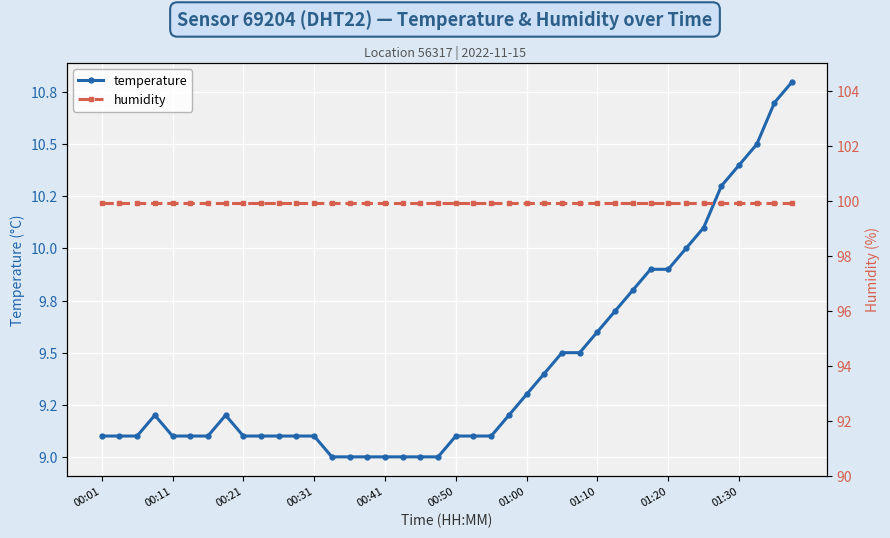

True or false: temperature has a value of 4.6 at 01:10.

False